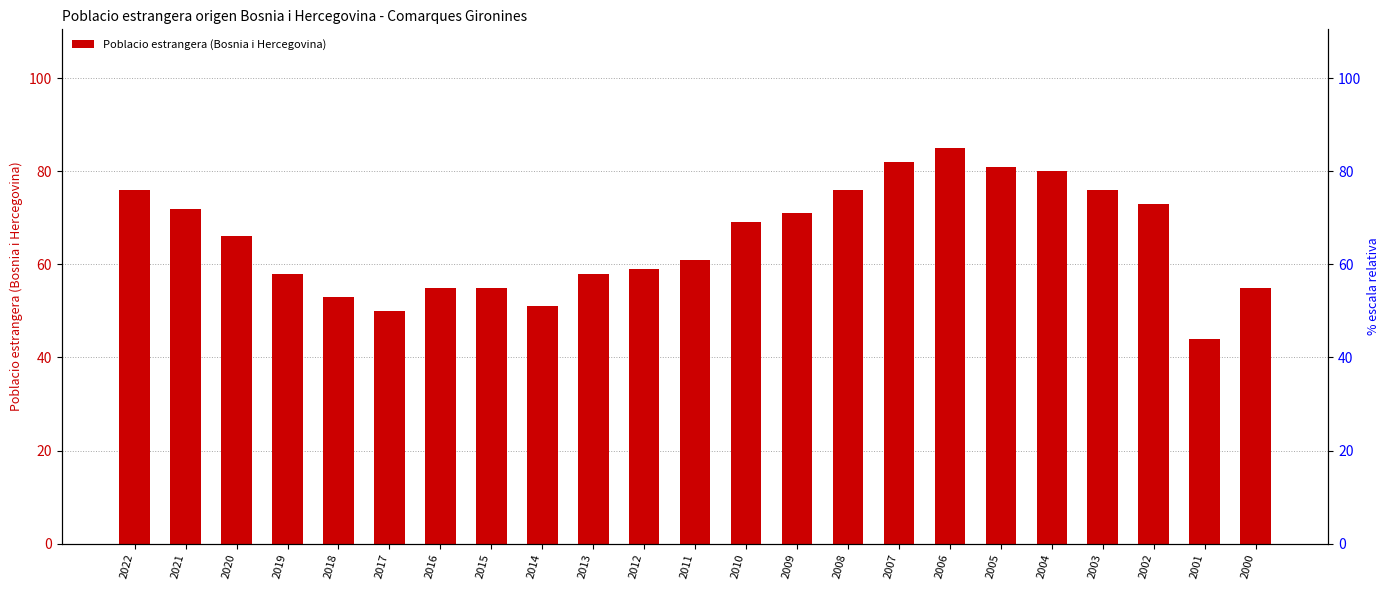

What is the difference between the maximum and second lowest values?

35